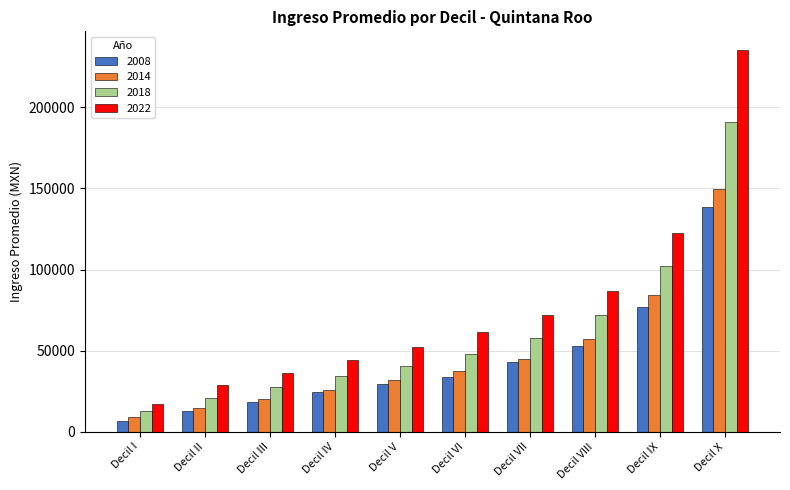

Is it true that 2022 equals 186987.4 at Decil IX?

False